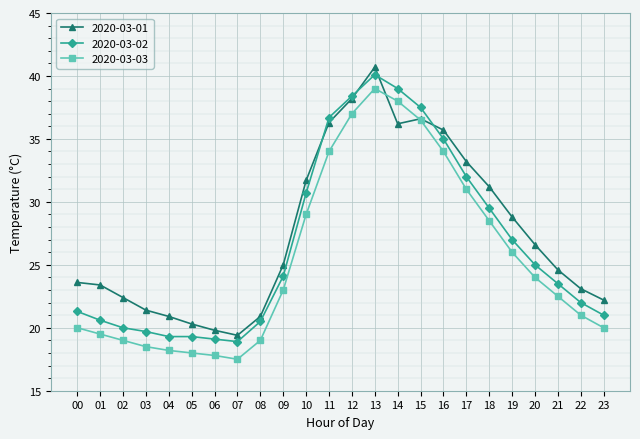

Where is the first local minimum for 2020-03-01?

07